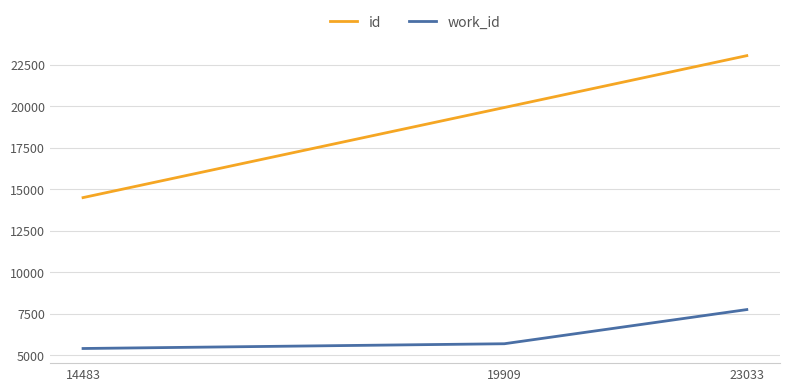

At which category is the sum across all series the highest?

23033